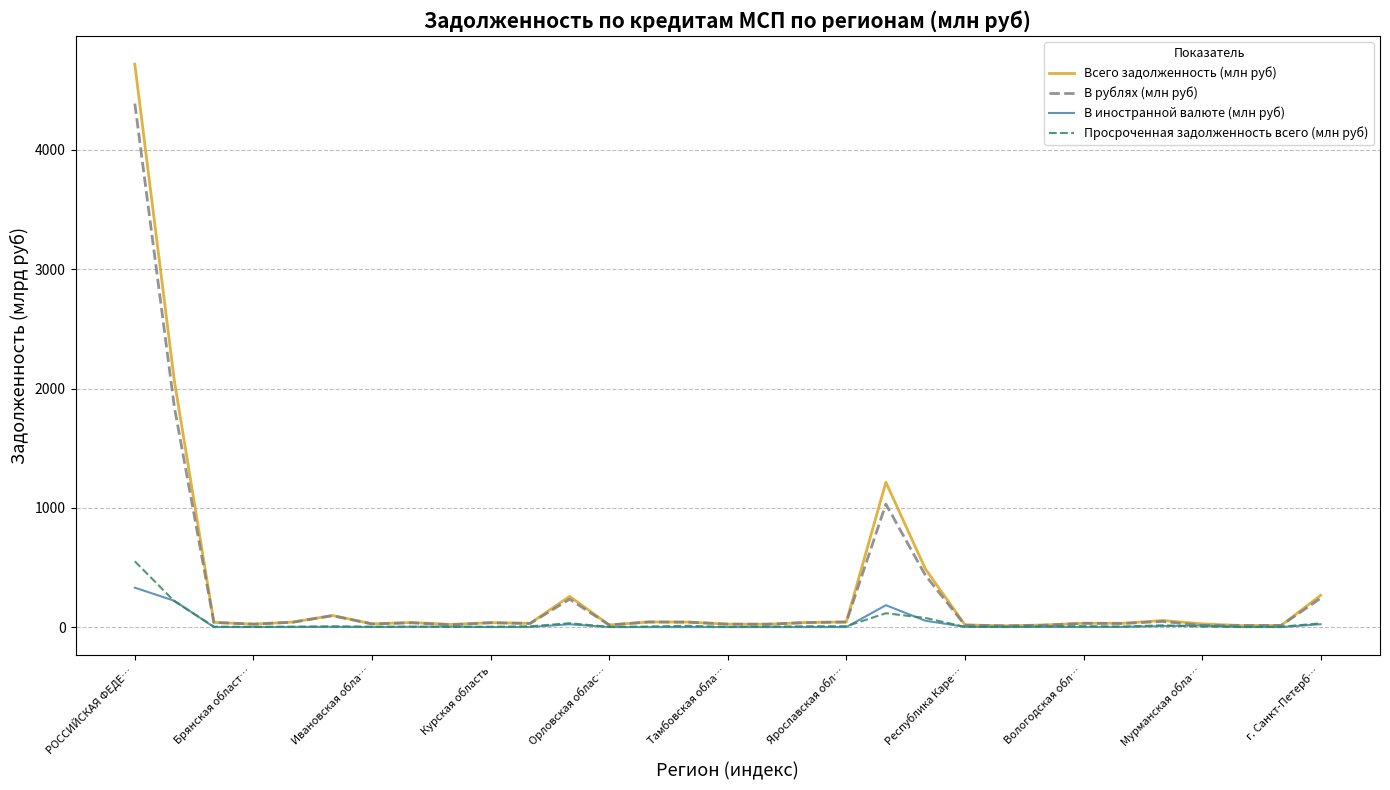

List the series in order of their peak value, highest first.

Всего задолженность (млн руб), В рублях (млн руб), Просроченная задолженность всего (млн руб), В иностранной валюте (млн руб)